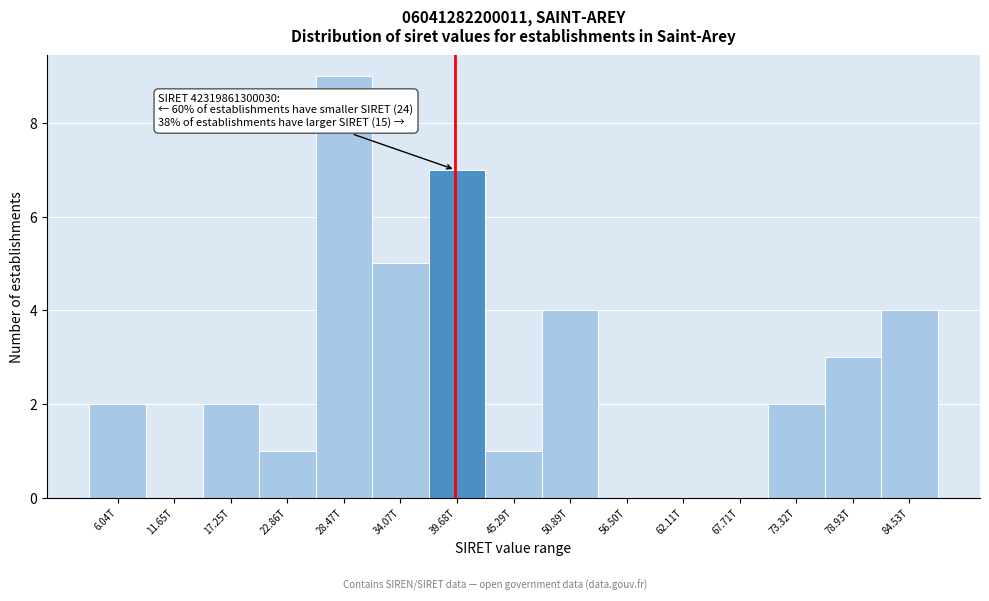

Reading left to right, what are all the values shown in this chart?

6.04T=2	11.65T=0	17.25T=2	22.86T=1	28.47T=9	34.07T=5	39.68T=7	45.29T=1	50.89T=4	56.50T=0	62.11T=0	67.71T=0	73.32T=2	78.93T=3	84.53T=4